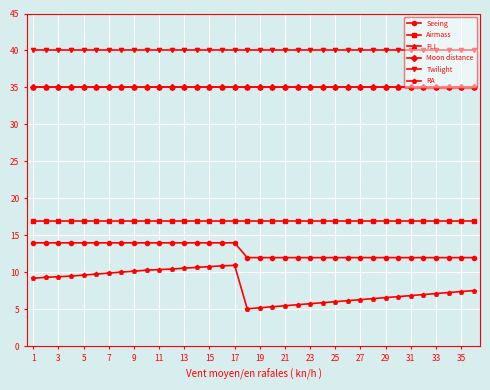

Does the chart have visible grid lines?

Yes